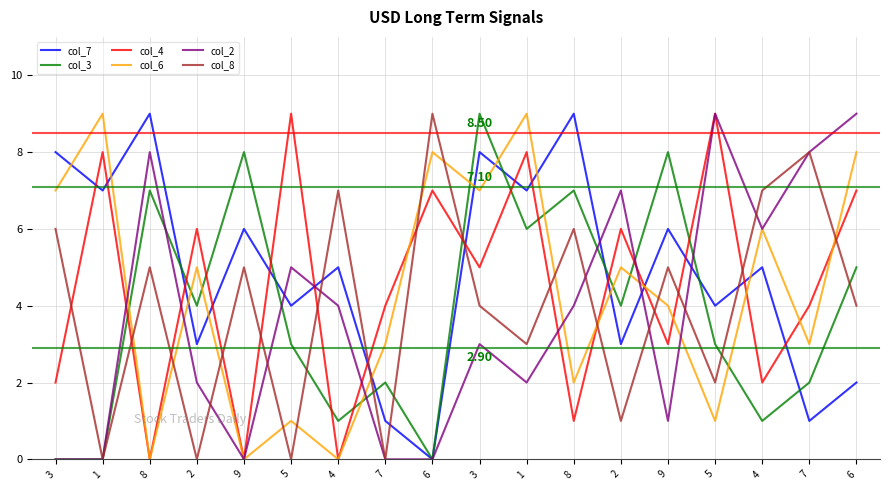

How many values in the col_3 series are below 4?

9